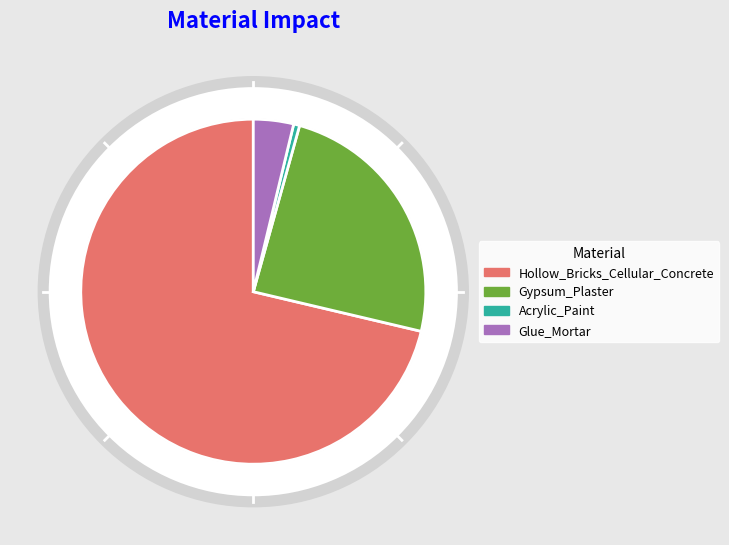

What is the largest slice in the pie chart?

Hollow_Bricks_Cellular_Concrete